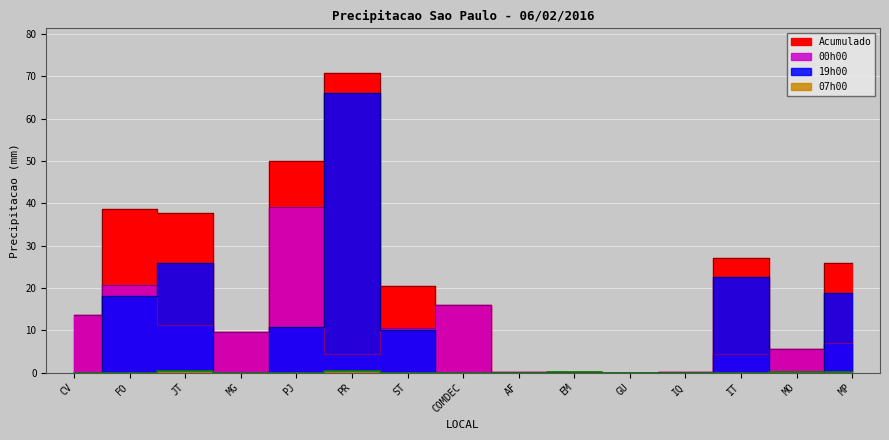

What is the label of the 9th point from the right?

ST